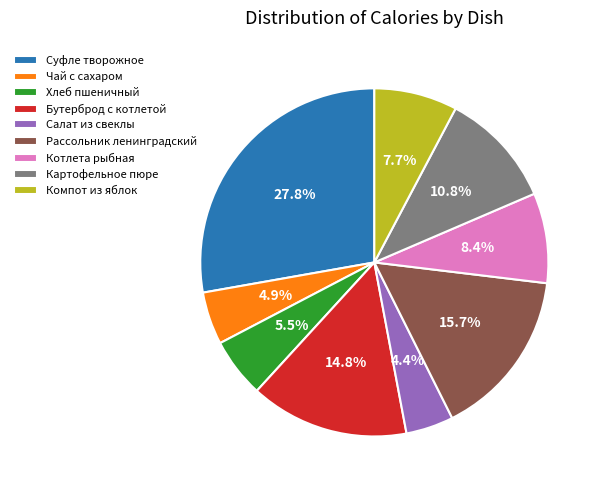

Combined, what portion of the pie is Хлеб пшеничный and Рассольник ленинградский?

21.2%